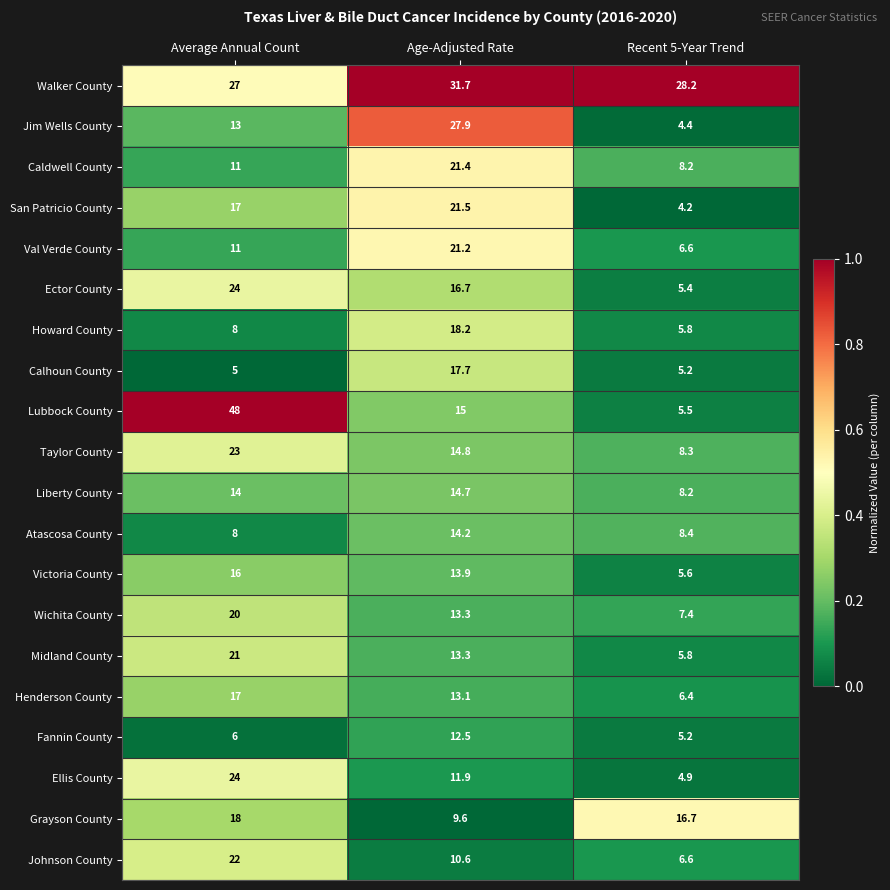

The Liberty County series shows 25.1 at Age-Adjusted Rate. True or false?

False